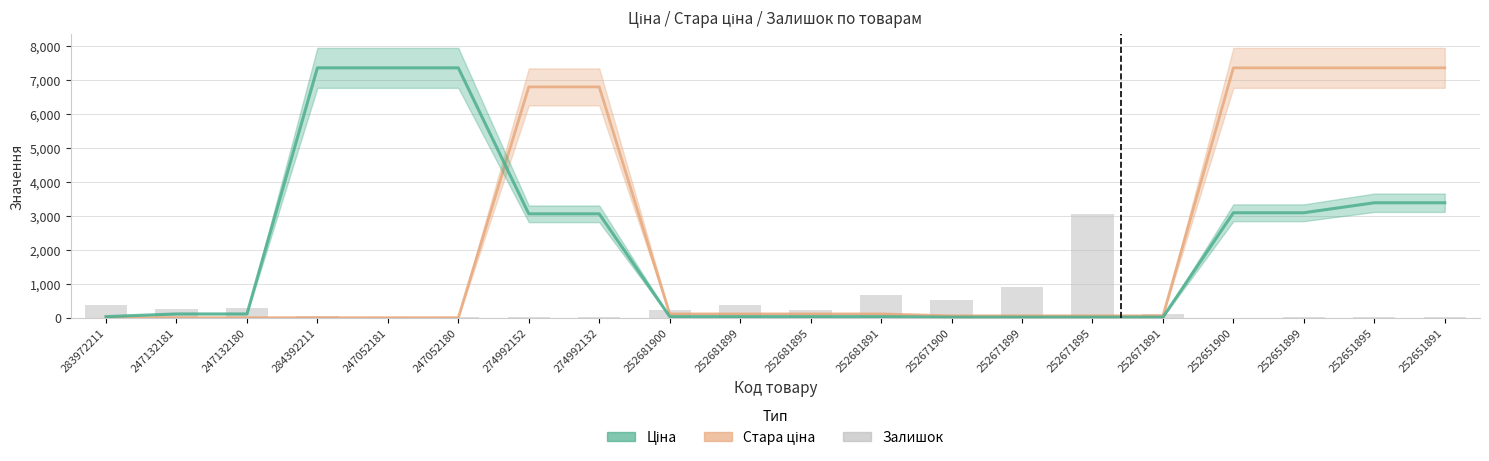

Between 252651891 and 252681900, which is larger?

252681900